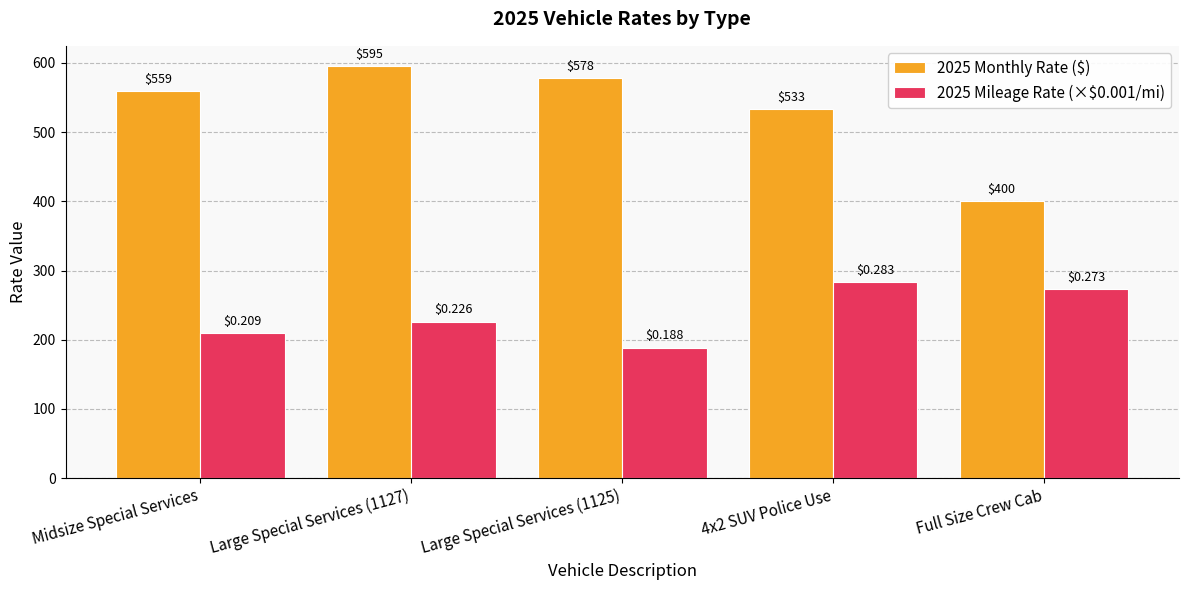

What is the sum of the 2025 Mileage Rate (×$0.001/mi) values at Midsize Special Services and Large Special Services (1127)?

435